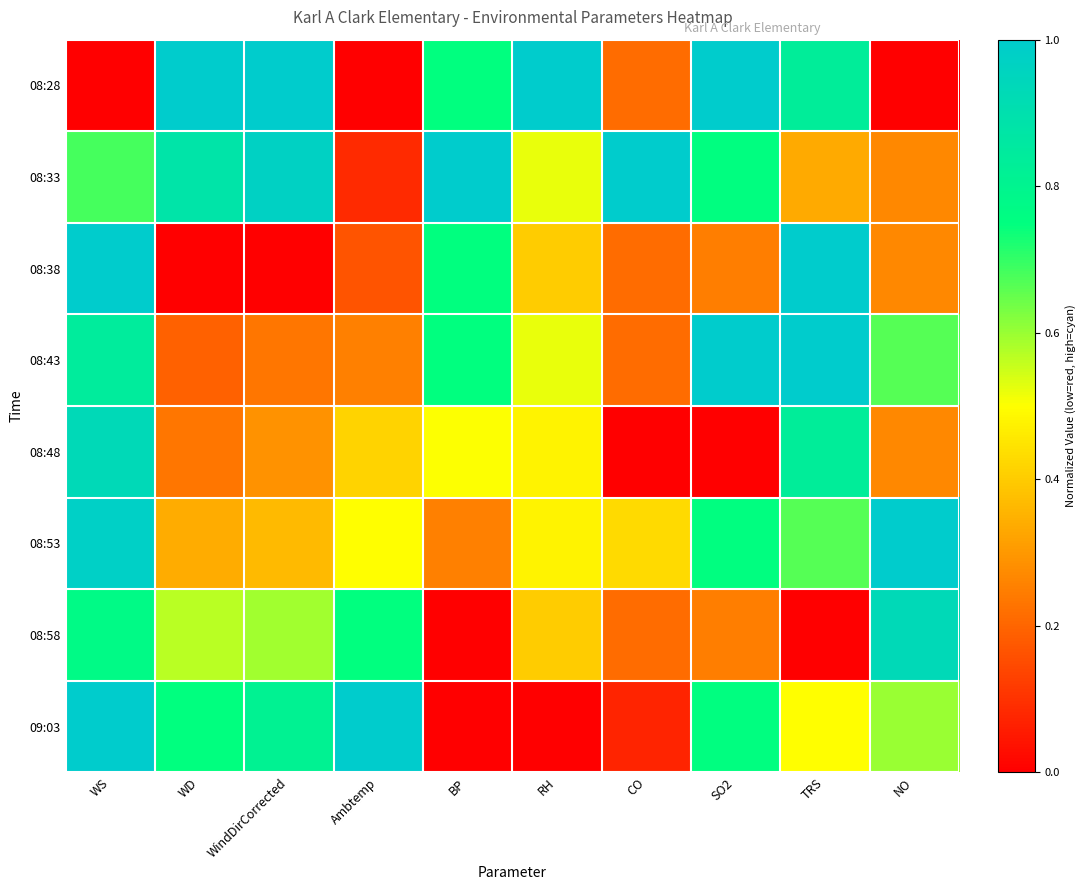

Count the number of data series in this chart.

8